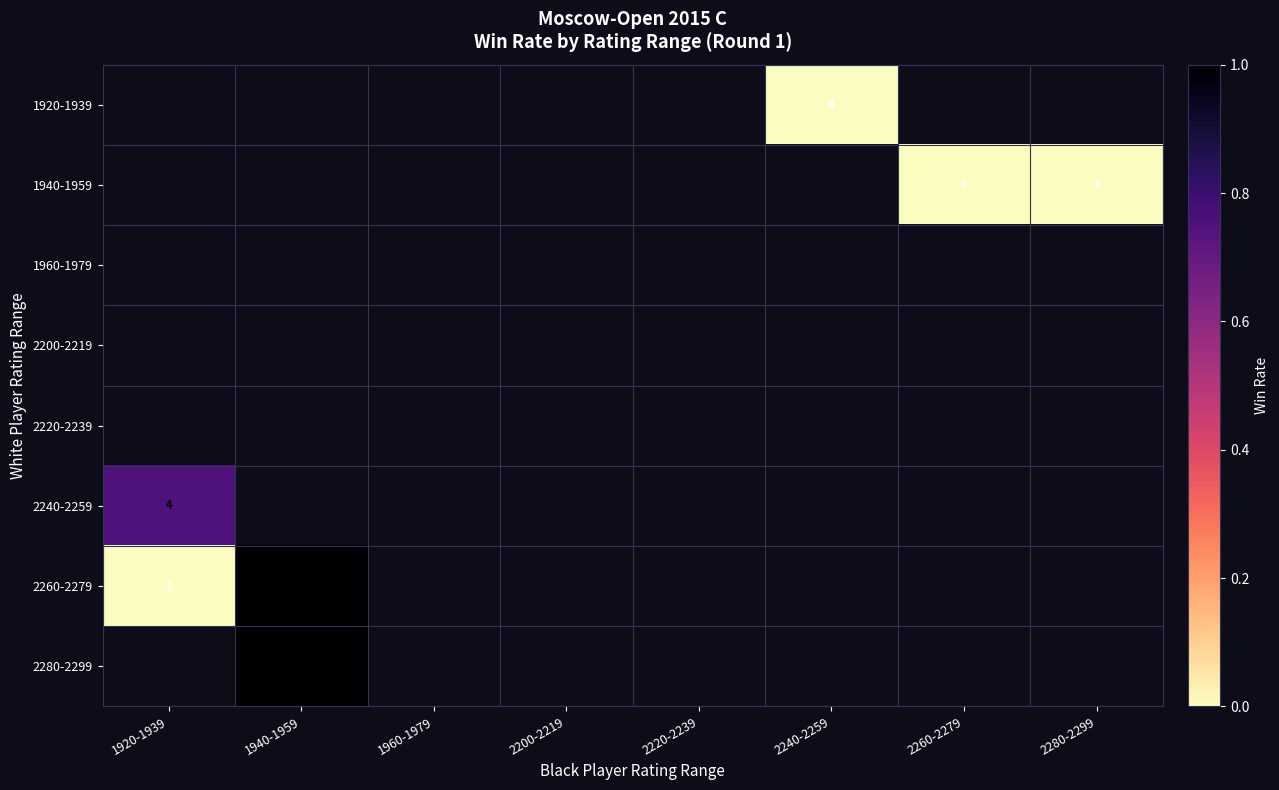

At which label does 2220-2239 reach its minimum?

1920-1939